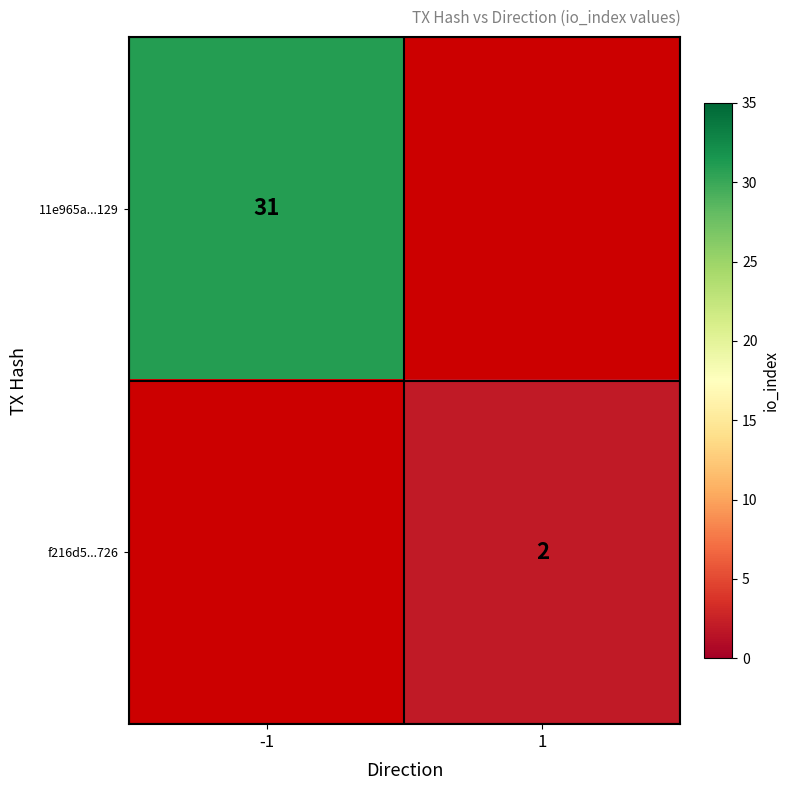

The f216d5...726 series shows 1 at 1. True or false?

False